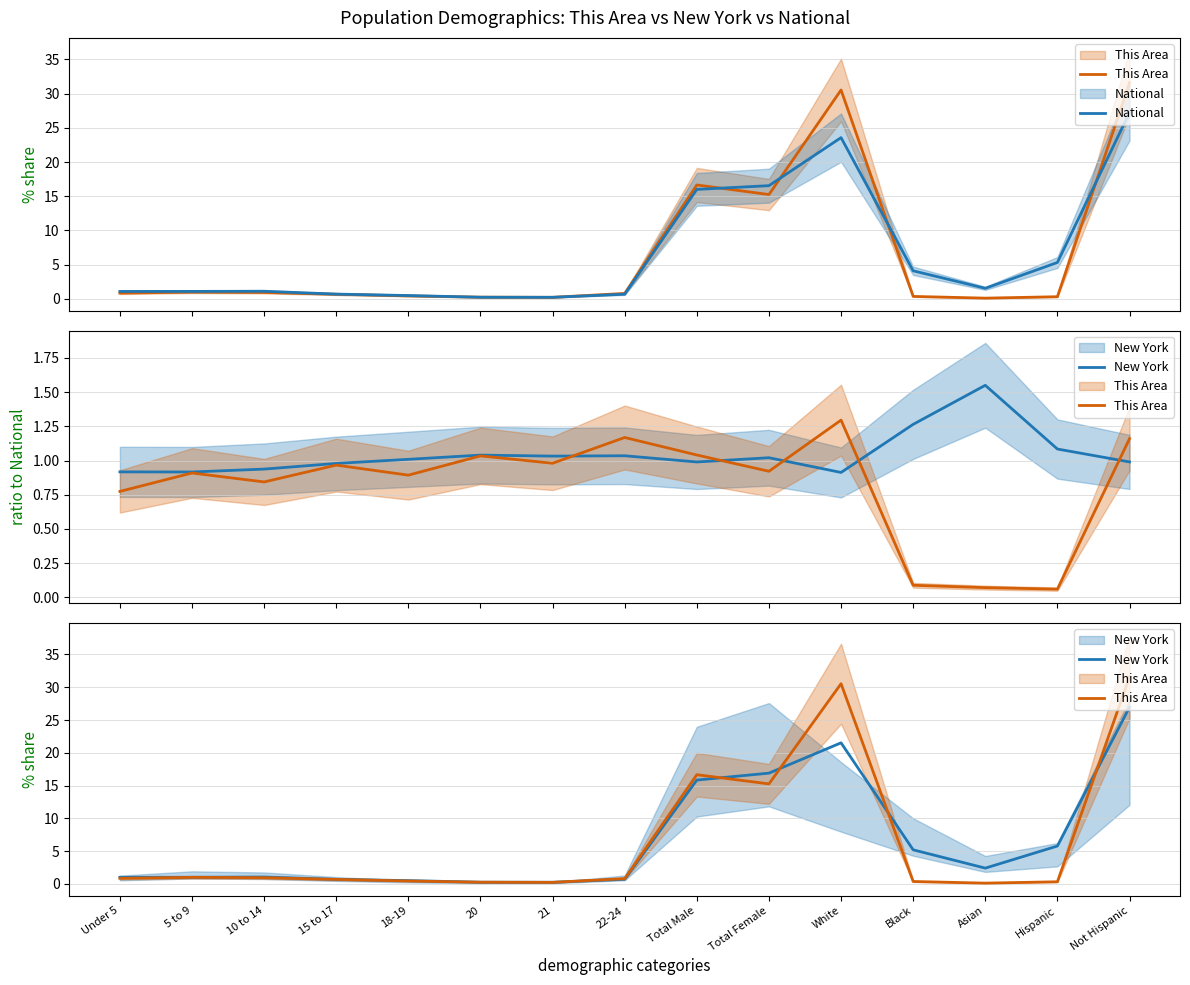

What is the average value of the New York series?

6.7